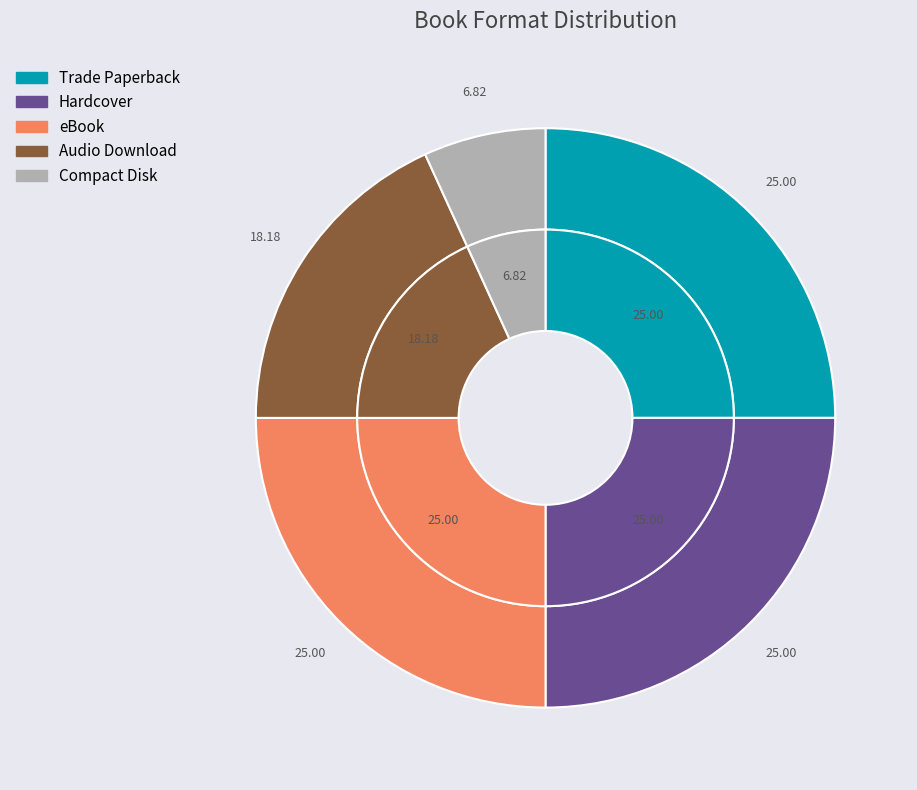

Is eBook the majority of the pie?

No